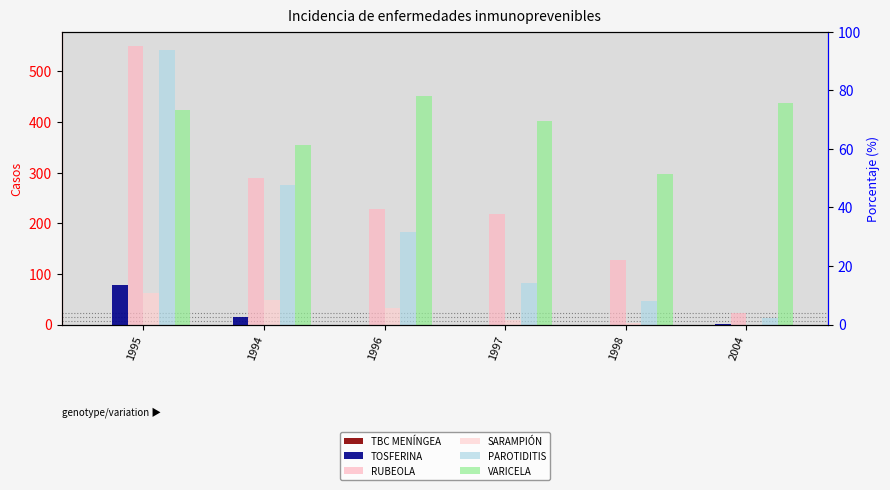

Reading left to right, transcribe all the data shown in this chart.

TBC MENÍNGEA: 1995=0	1994=0	1996=0	1997=0	1998=0	2004=0
TOSFERINA: 1995=79	1994=15	1996=0	1997=0	1998=0	2004=2
RUBEOLA: 1995=551	1994=290	1996=229	1997=218	1998=128	2004=22
SARAMPIÓN: 1995=62	1994=49	1996=32	1997=10	1998=4	2004=0
PAROTIDITIS: 1995=543	1994=276	1996=183	1997=82	1998=46	2004=12
VARICELA: 1995=424	1994=354	1996=451	1997=402	1998=297	2004=437